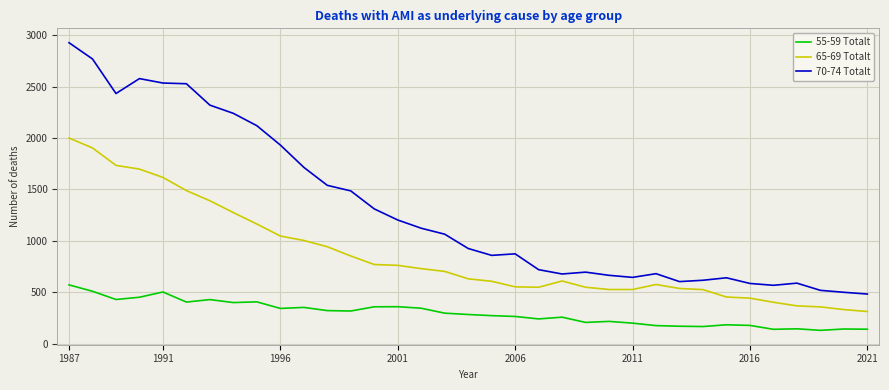

What is the highest value of the 65-69 Totalt series?

1999